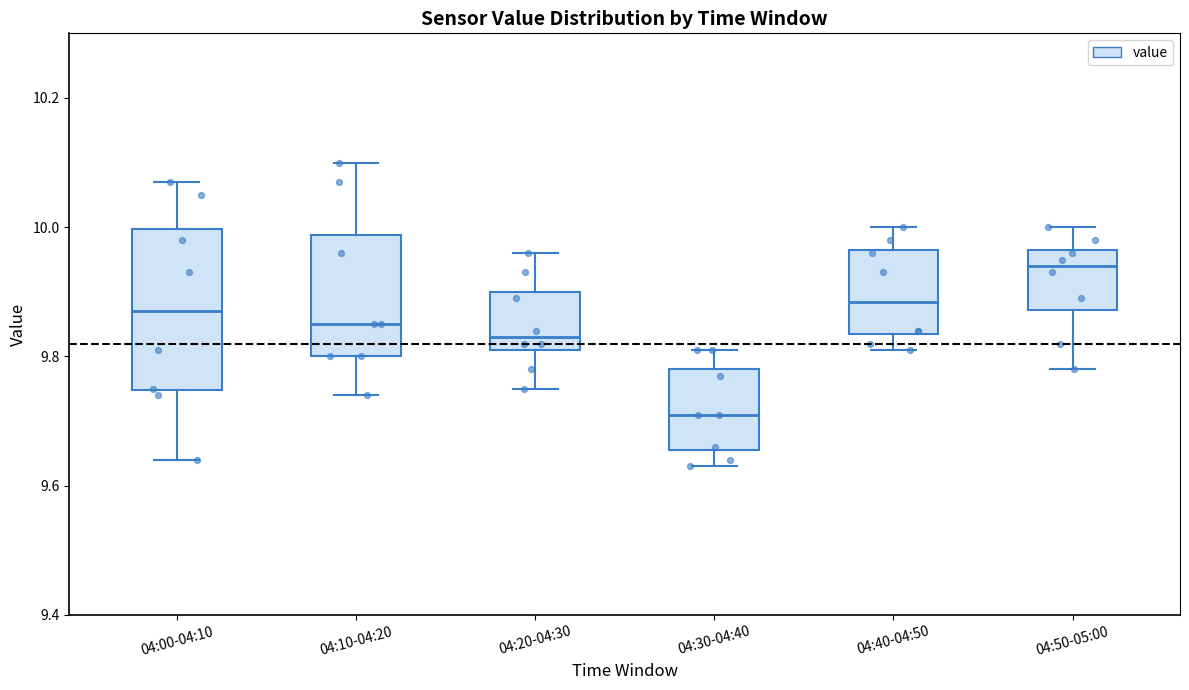

Which box is the tallest, from its lower edge to its upper edge?

04:00-04:10